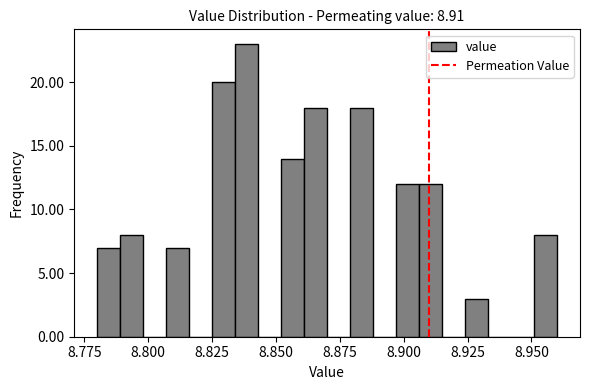

Read against the x-axis, roughly where is the centre of the tallest bar?

8.840